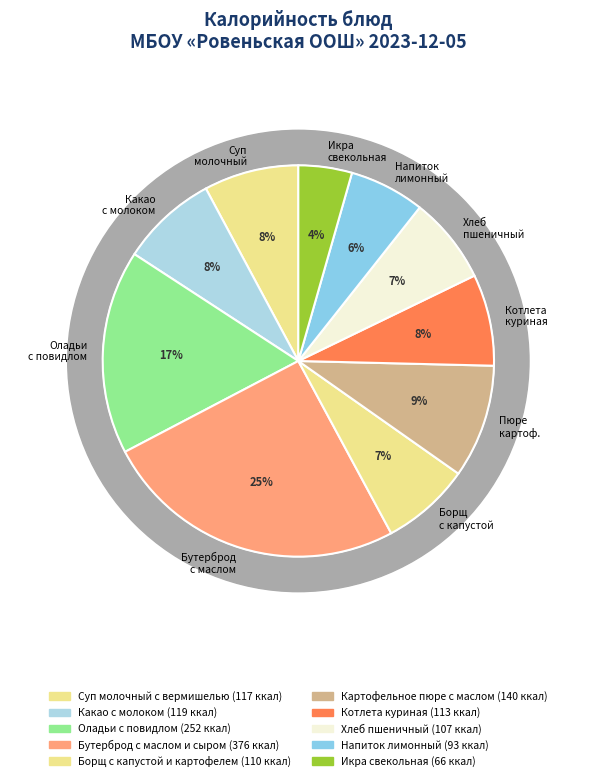

Which category has the biggest portion of the pie?

Бутерброд с маслом и сыром